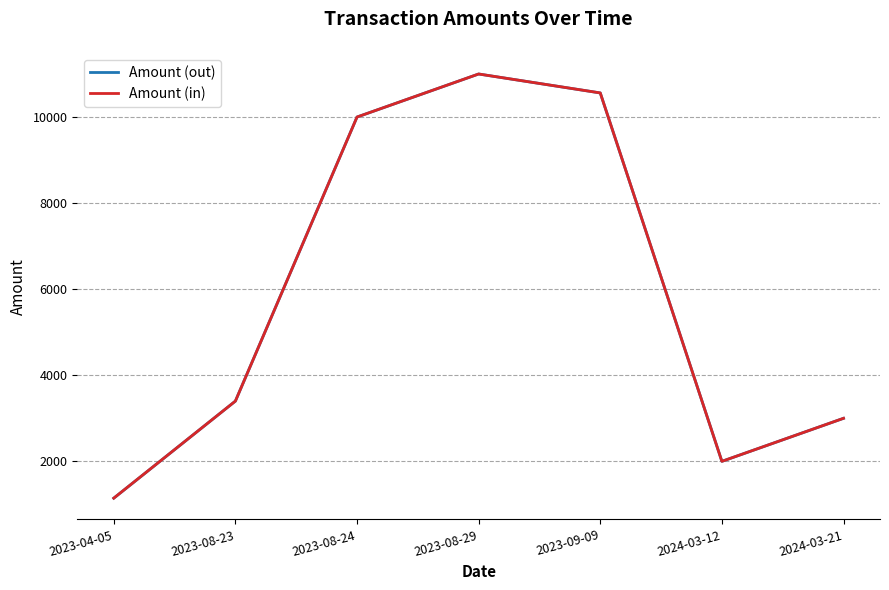

What is the total value across all series at 2024-03-12?

3999.8